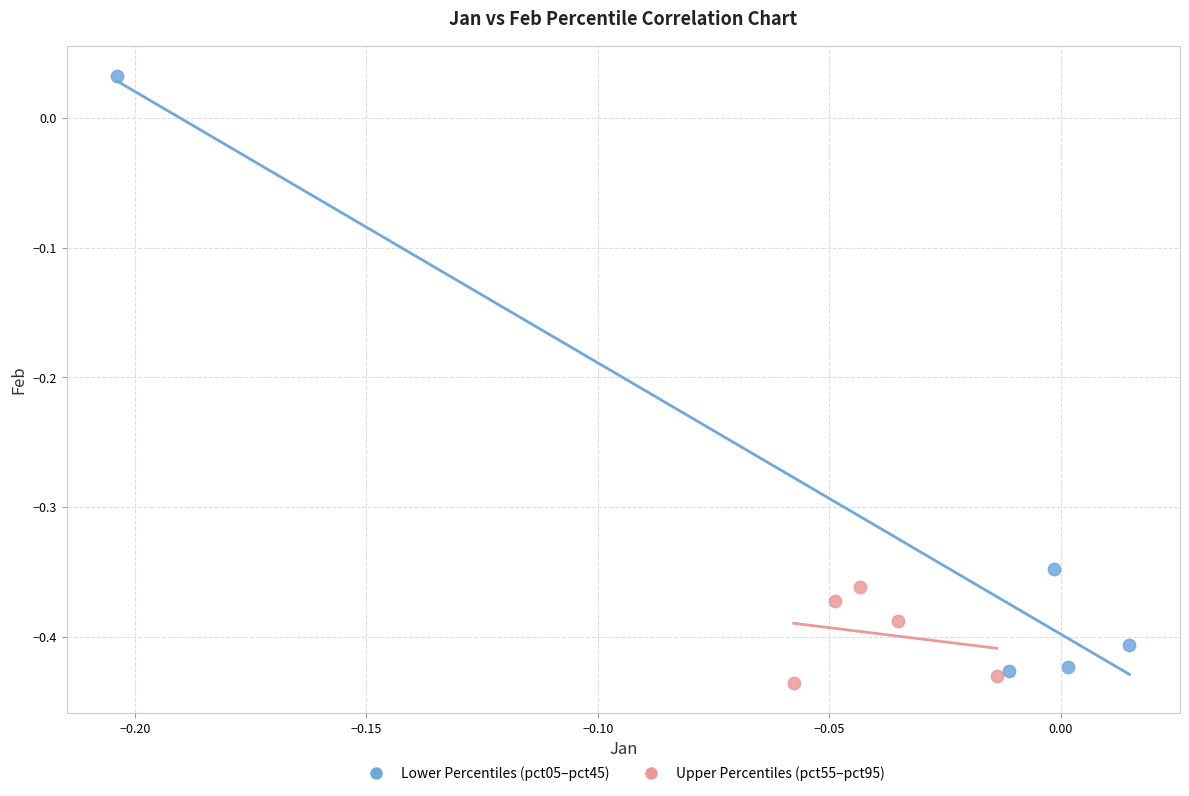

Which series has the widest spread of Y values?

Lower Percentiles (pct05–pct45)